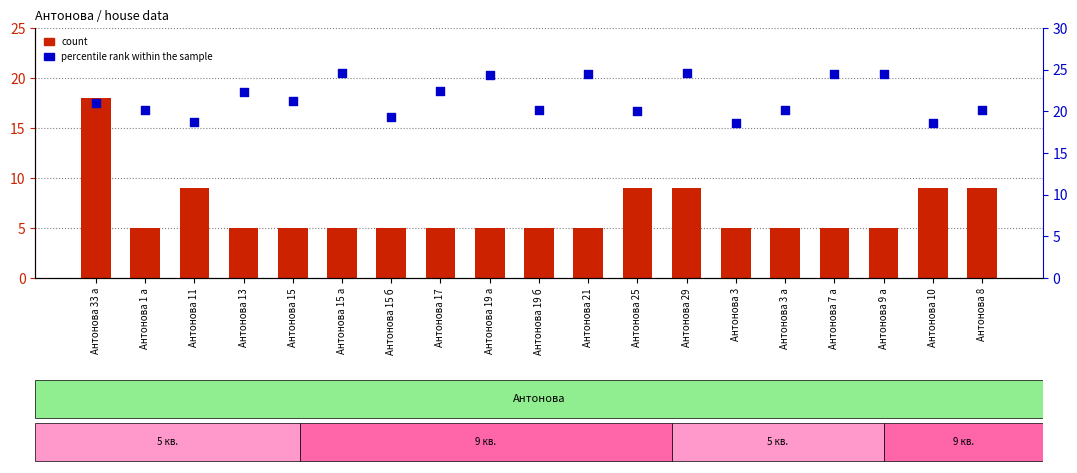

At how many categories does at least one series exceed 16?

19